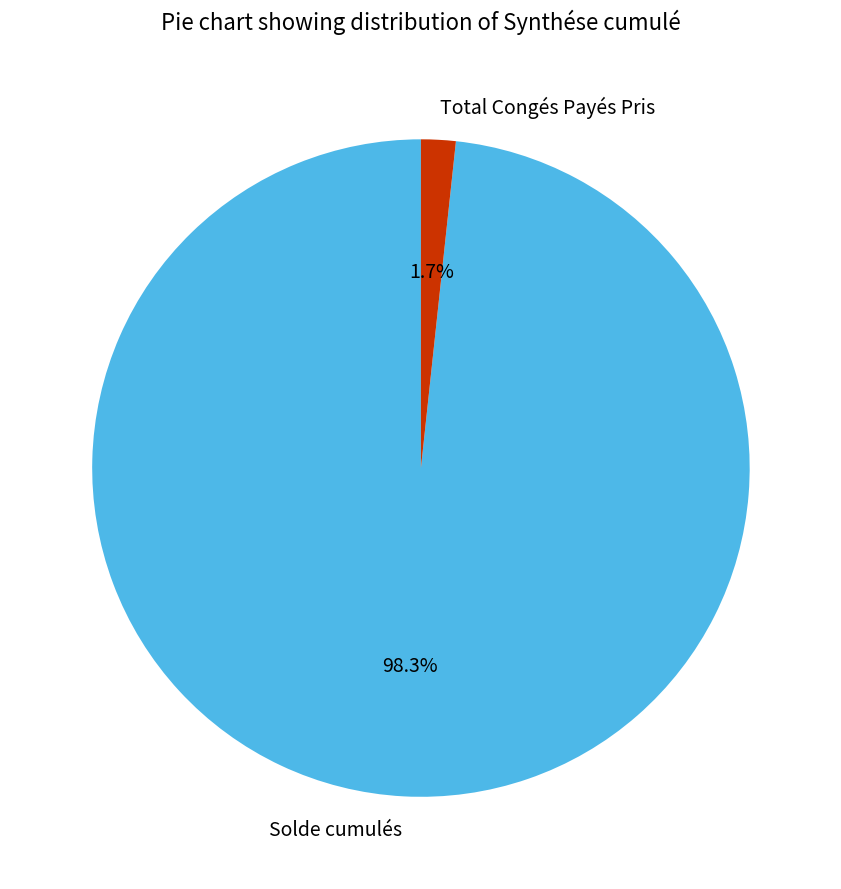

To the nearest percent, what is the difference between the Total Congés Payés Pris and Solde cumulés slice percentages?

97%